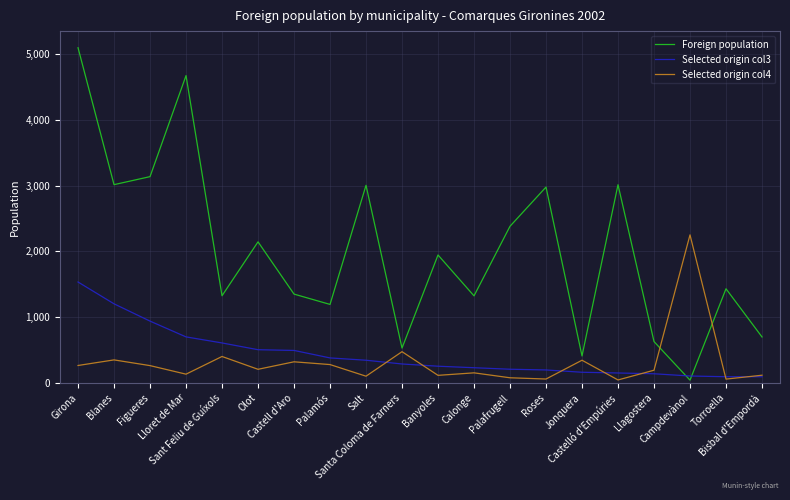

What is the difference between the maximum and minimum values in the Selected origin col3 series?

1441